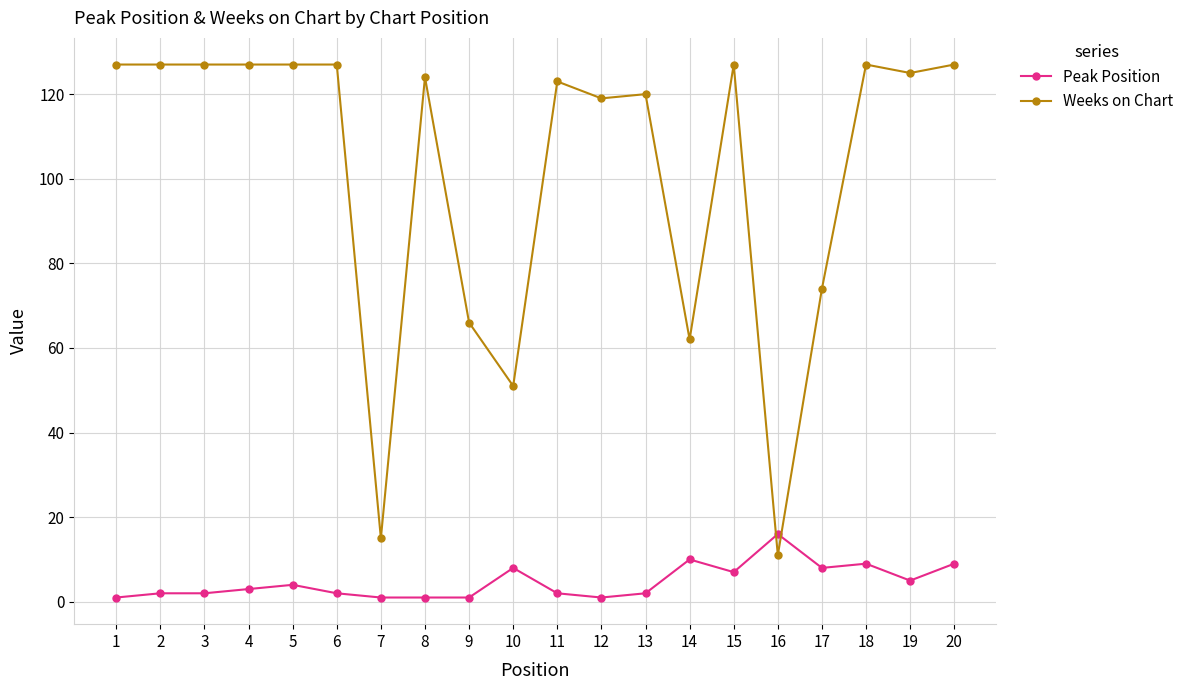

Is it true that Weeks on Chart equals 124 at 8?

True